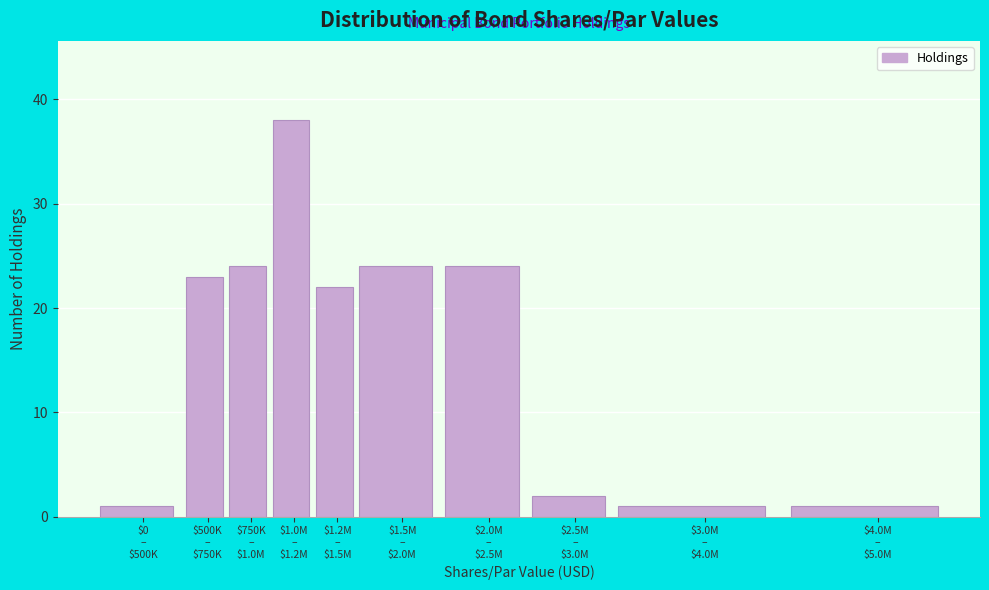

Reading left to right, list all the values displayed in this chart.

1	23	24	38	22	24	24	2	1	1